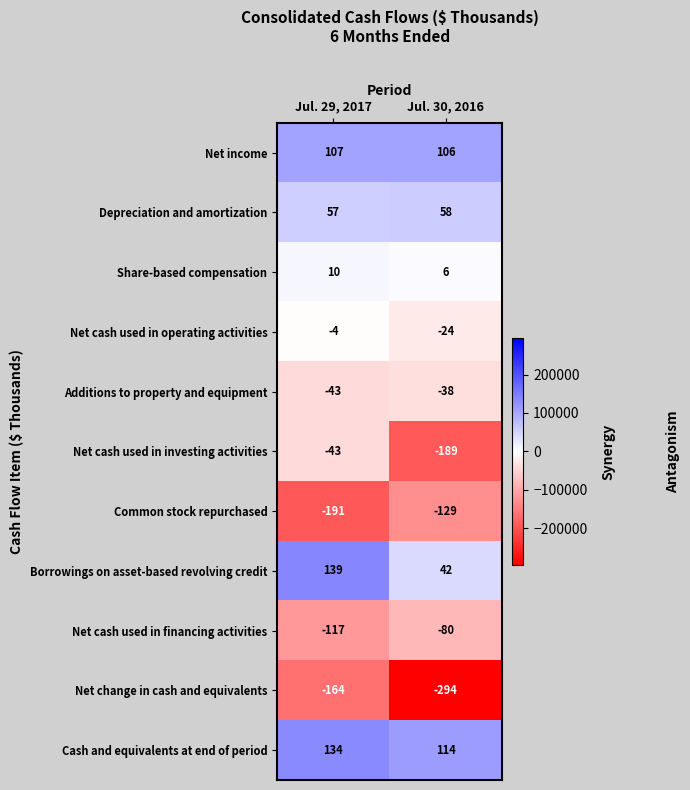

Rank the series by their maximum value, from lowest to highest.

Net change in cash and equivalents, Common stock repurchased, Net cash used in financing activities, Net cash used in investing activities, Additions to property and equipment, Net cash used in operating activities, Share-based compensation, Depreciation and amortization, Net income, Cash and equivalents at end of period, Borrowings on asset-based revolving credit